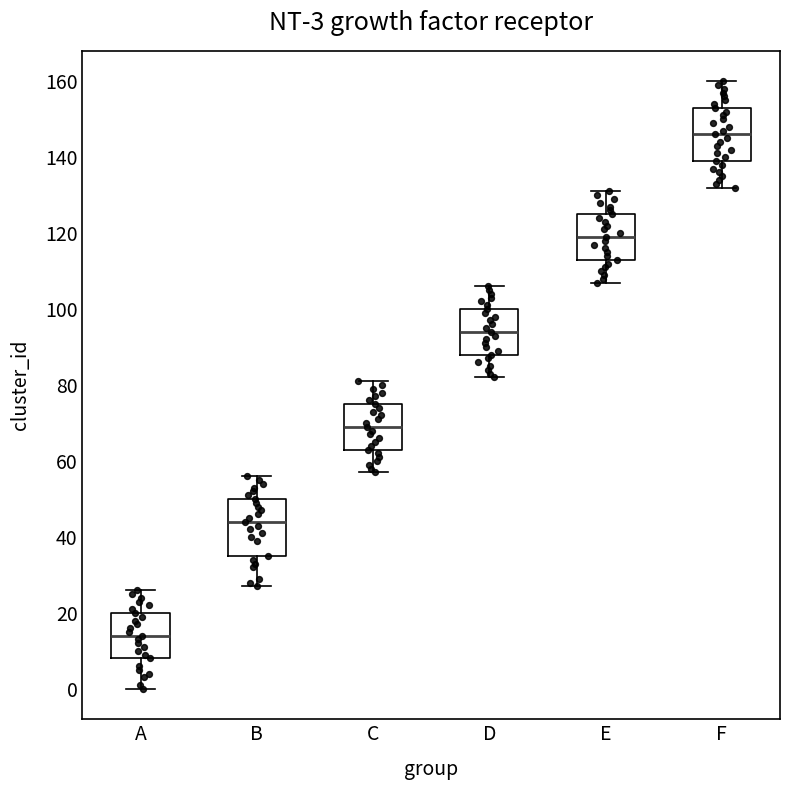

Which box's median line is the highest?

F